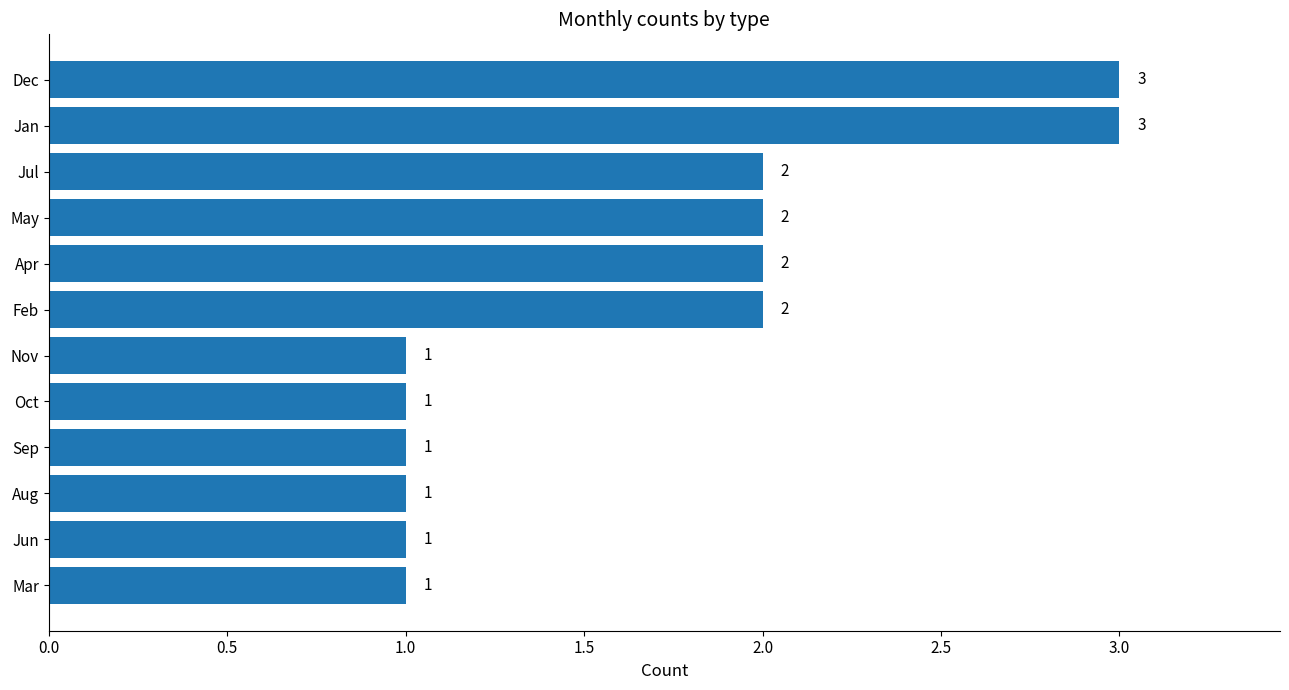

The value at Nov is 0. True or false?

False